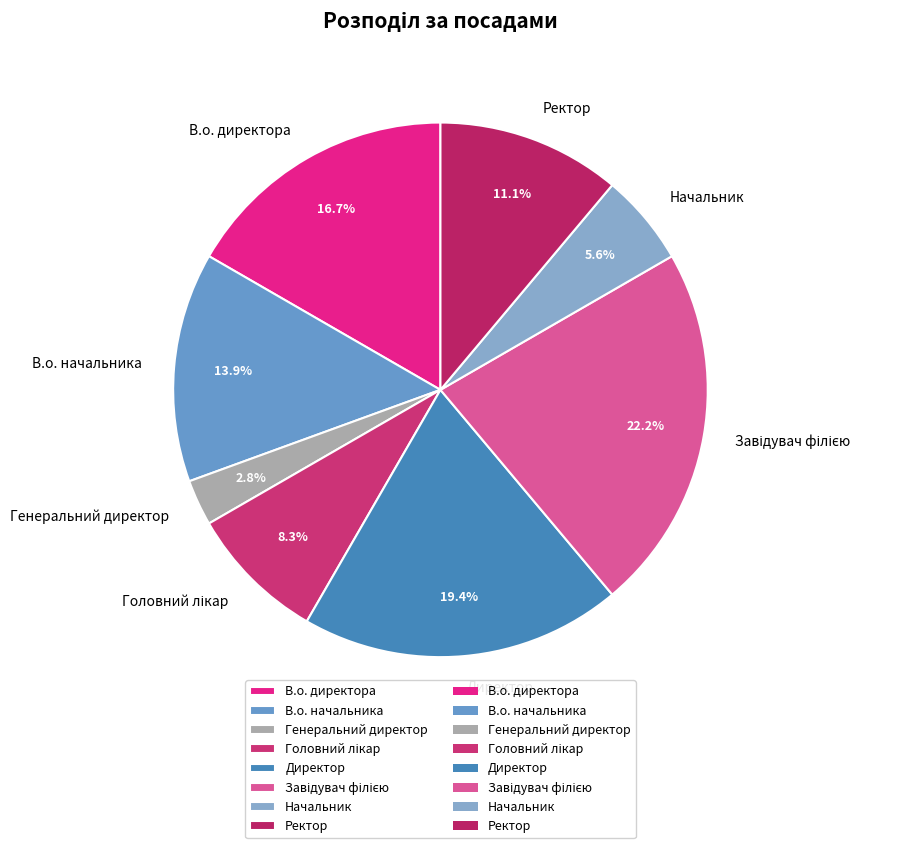

Is there a majority slice in this chart?

No